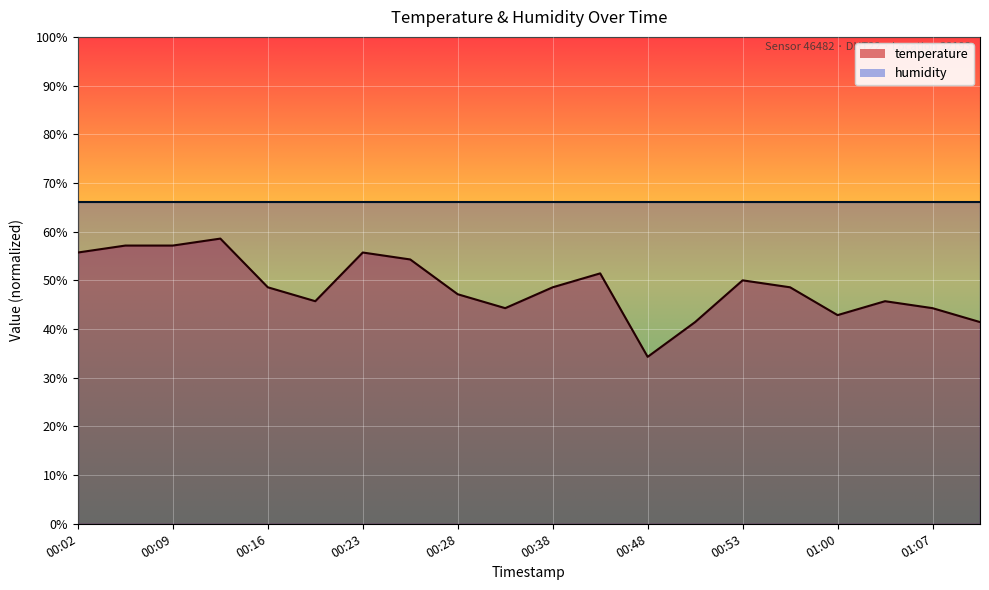

At which category does the data reach its first local valley?

00:21